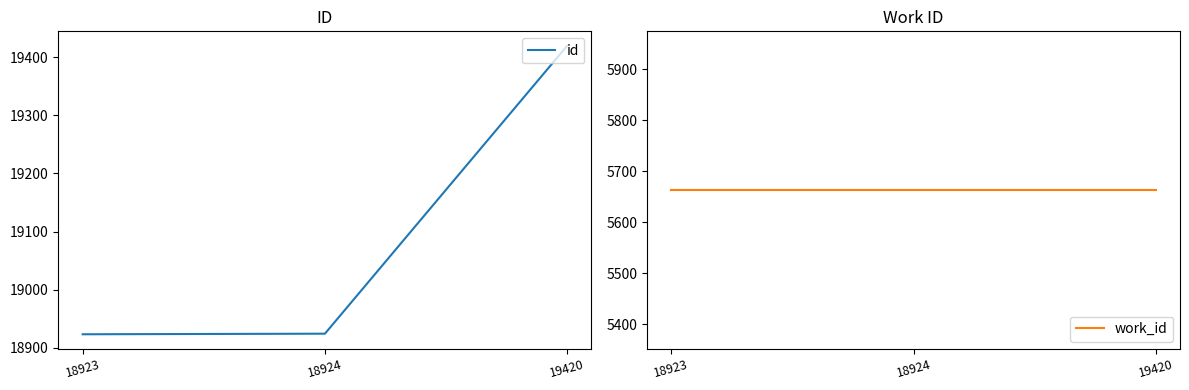

What is the minimum value shown in the chart?

5663